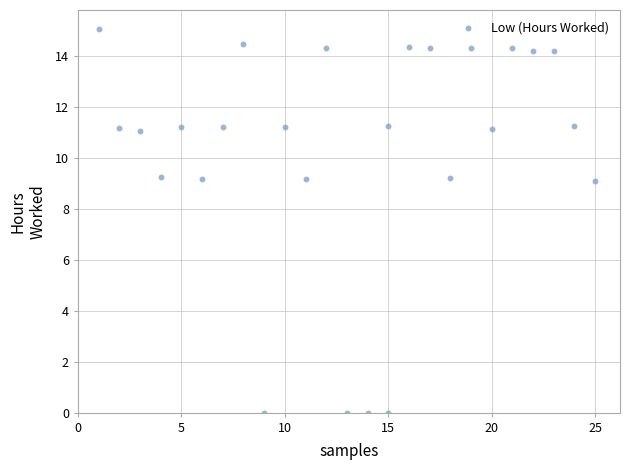

What is the range of X values (max minus min)?

24.0